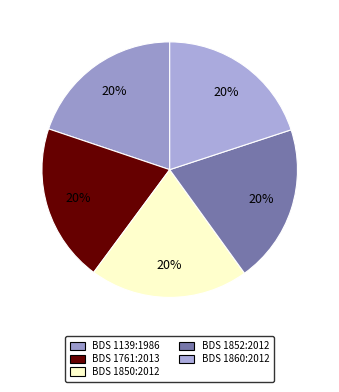

To the nearest percent, what is the average slice percentage?

20%